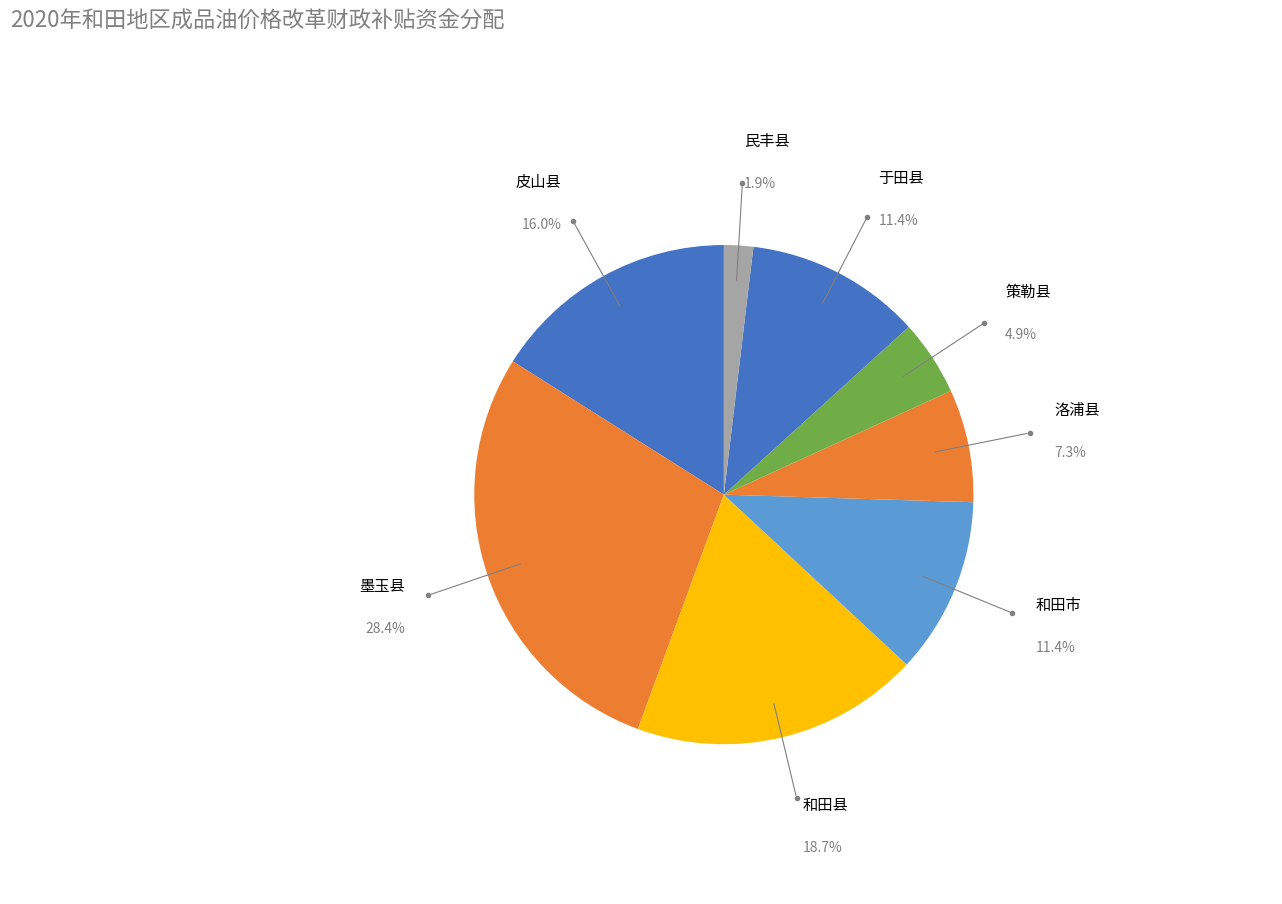

The 墨玉县 slice represents 28% of the pie. True or false?

True